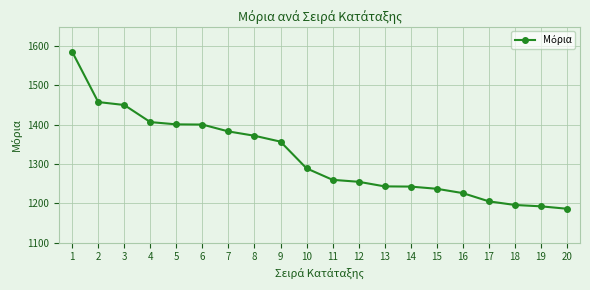

What is the difference between the maximum and second lowest values?

393.5